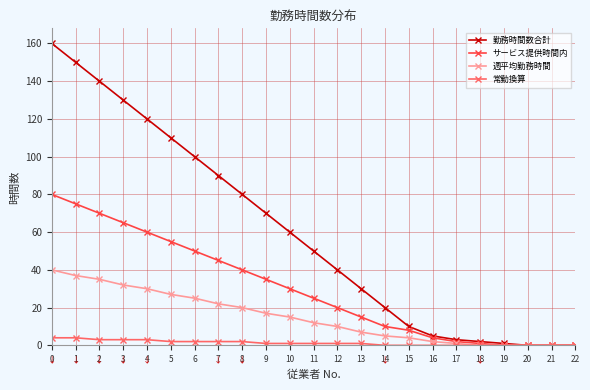

At 0, list the series in order from smallest to largest.

常勤換算, 週平均勤務時間, サービス提供時間内, 勤務時間数合計